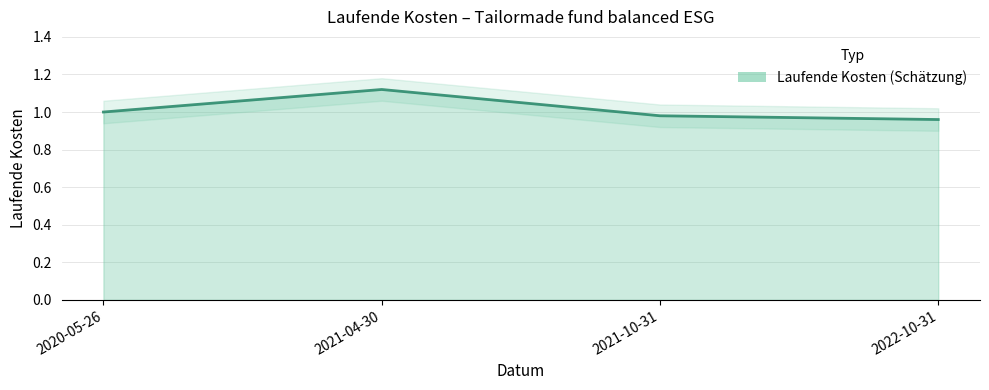

Reading left to right, transcribe all the data shown in this chart.

2020-05-26=1.0	2021-04-30=1.1	2021-10-31=1.0	2022-10-31=1.0